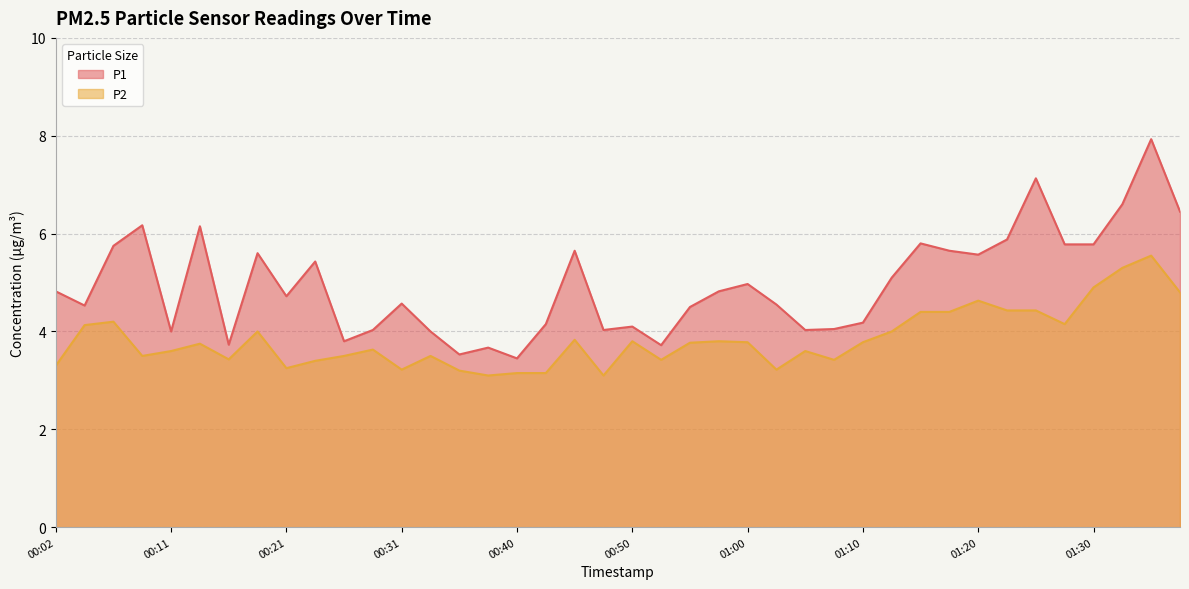

Which series has the widest spread of values?

P1